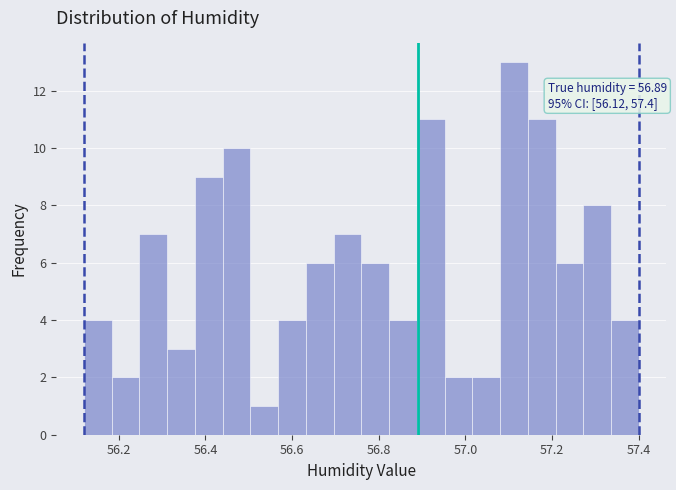

Around what value on the x-axis is the tallest bar? Give the approximate position of its centre, as read against the axis.

57.12